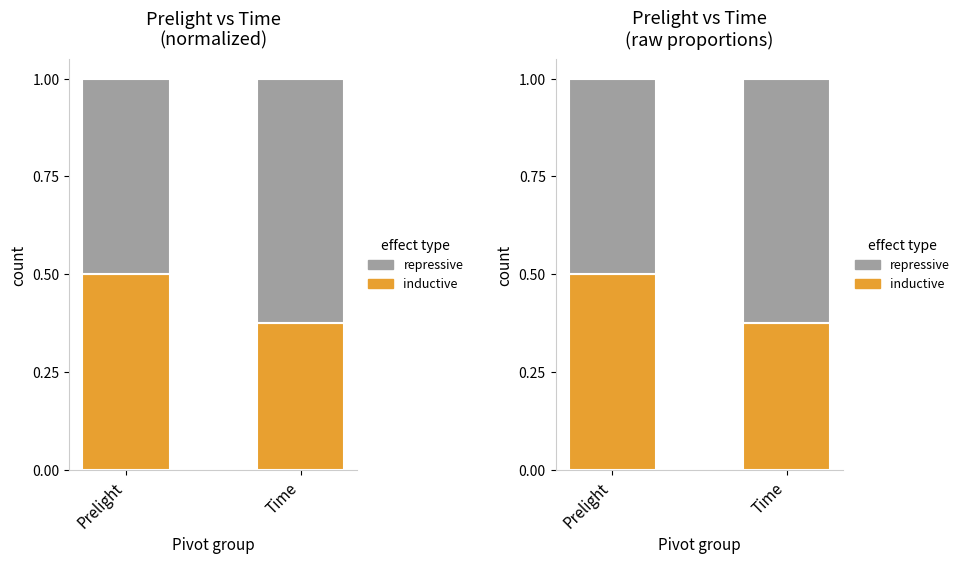

Which series changed the most between Prelight and Time?

inductive